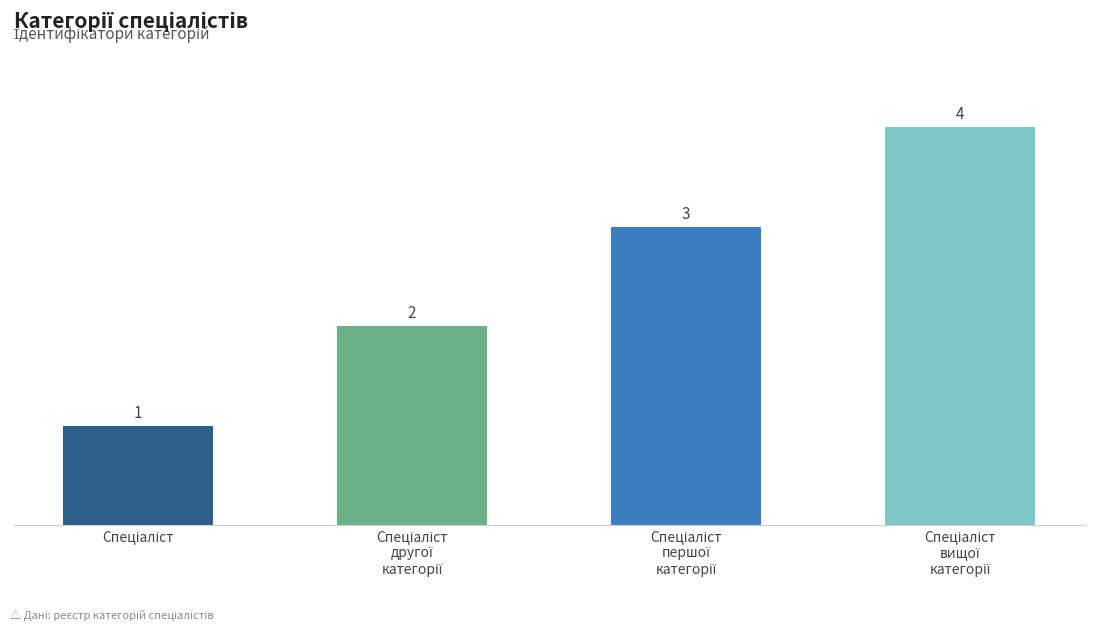

What is the value of the 1st bar from the left?

1